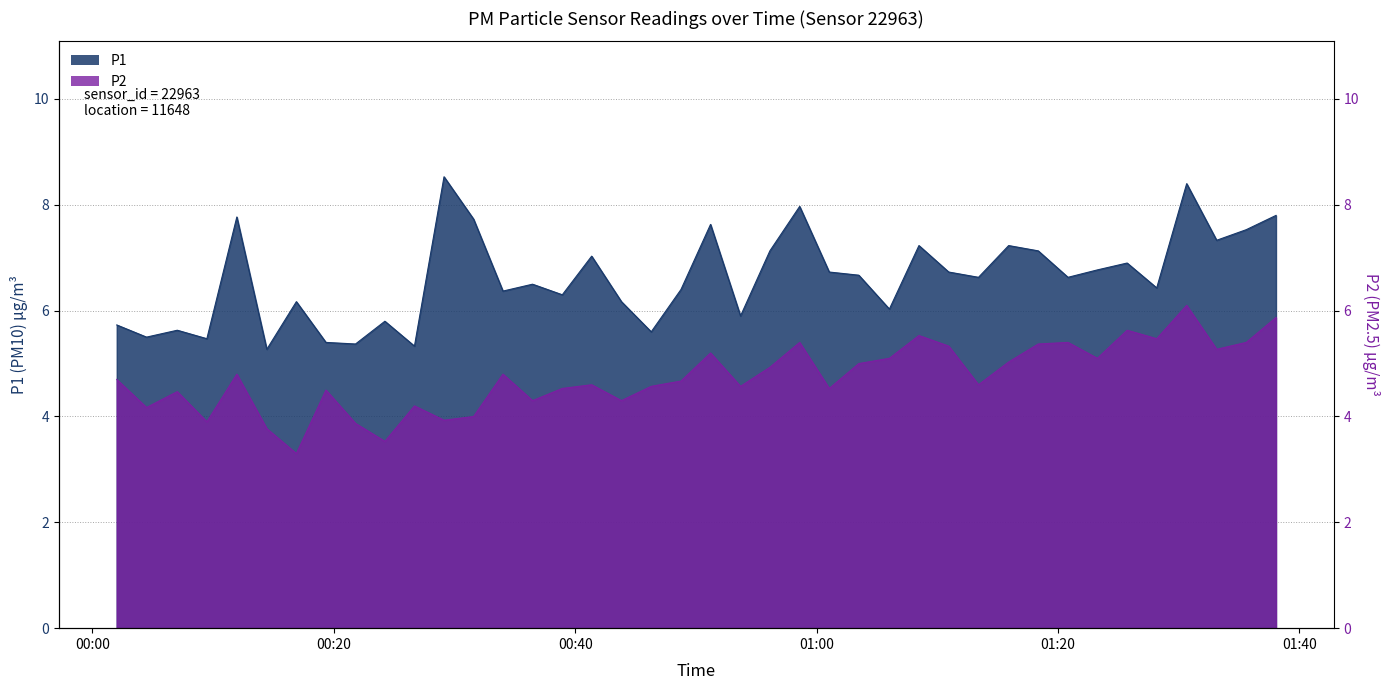

The value of P2 at 25 is 1.8. True or false?

False